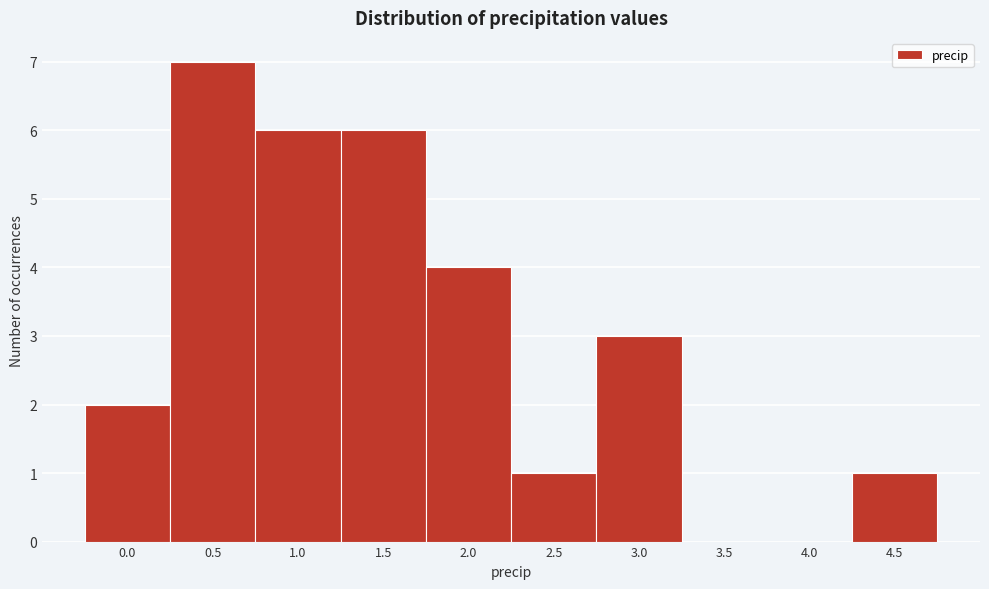

Reading left to right, what are all the values shown in this chart?

0.0=2	0.5=7	1.0=6	1.5=6	2.0=4	2.5=1	3.0=3	3.5=0	4.0=0	4.5=1